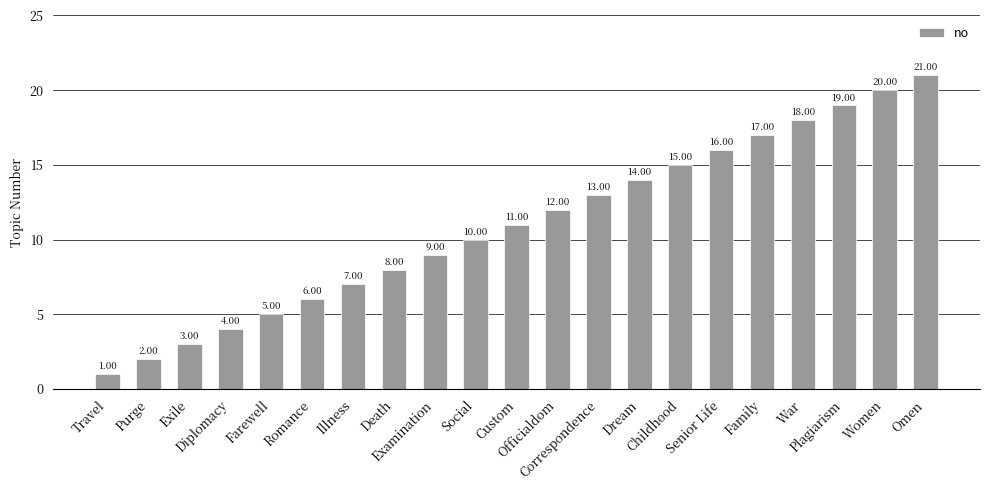

How many data points does each series have?

21